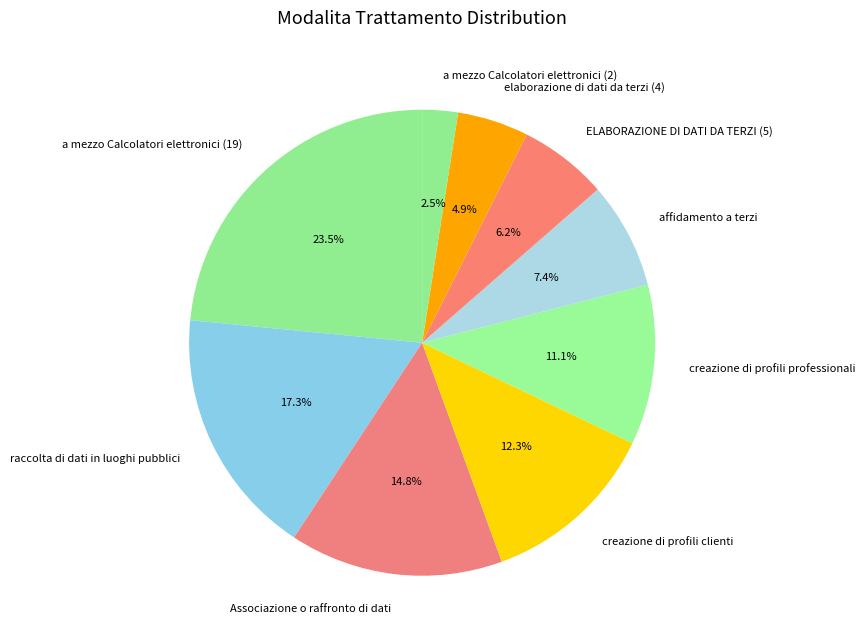

Between creazione di profili professionali and raccolta di dati in luoghi pubblici, which is larger?

raccolta di dati in luoghi pubblici